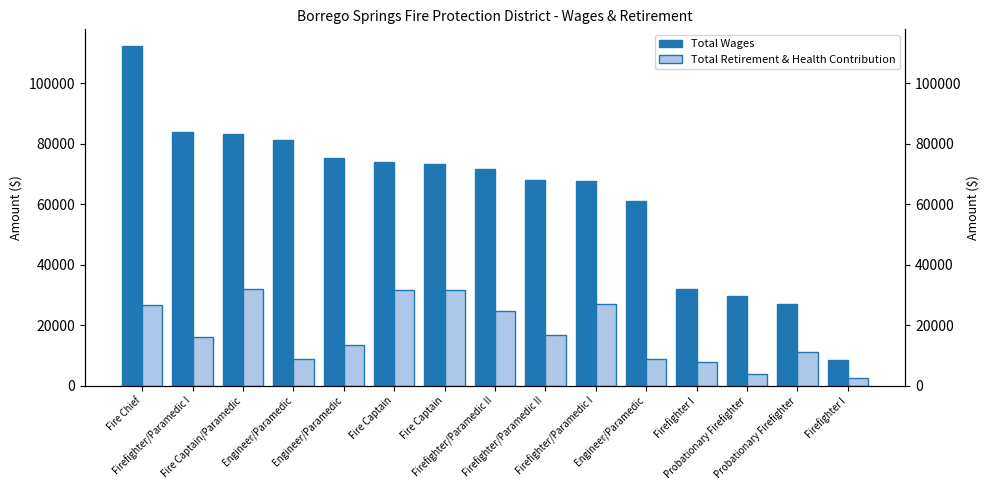

List the series in order of their peak value, lowest first.

Total Retirement & Health Contribution, Total Wages